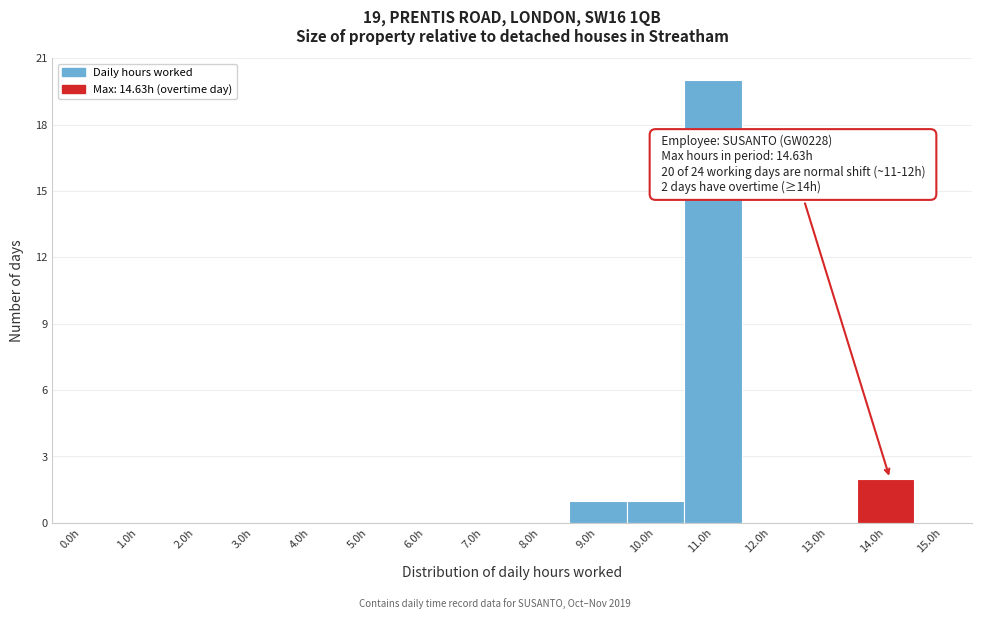

Reading left to right, what are all the values shown in this chart?

0.0h=0	1.0h=0	2.0h=0	3.0h=0	4.0h=0	5.0h=0	6.0h=0	7.0h=0	8.0h=0	9.0h=1	10.0h=1	11.0h=20	12.0h=0	13.0h=0	14.0h=2